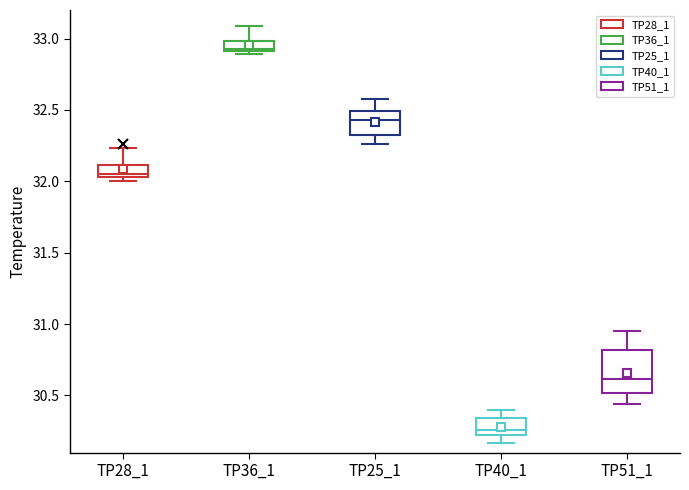

Which box has the lowest median line?

TP40_1